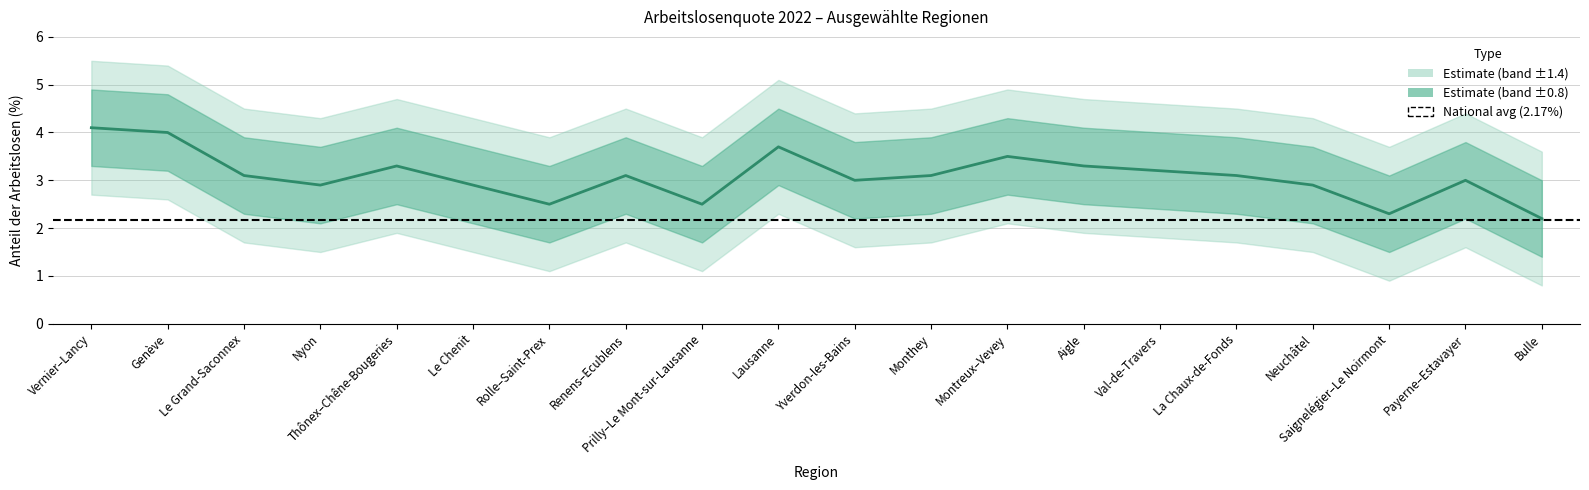

Reading right to left, list all the values displayed in this chart.

Bulle=2.2	Payerne–Estavayer=3.0	Saignelégier–Le Noirmont=2.3	Neuchâtel=2.9	La Chaux-de-Fonds=3.1	Val-de-Travers=3.2	Aigle=3.3	Montreux–Vevey=3.5	Monthey=3.1	Yverdon-les-Bains=3.0	Lausanne=3.7	Prilly–Le Mont-sur-Lausanne=2.5	Renens–Ecublens=3.1	Rolle–Saint-Prex=2.5	Le Chenit=2.9	Thônex–Chêne-Bougeries=3.3	Nyon=2.9	Le Grand-Saconnex=3.1	Genève=4.0	Vernier–Lancy=4.1